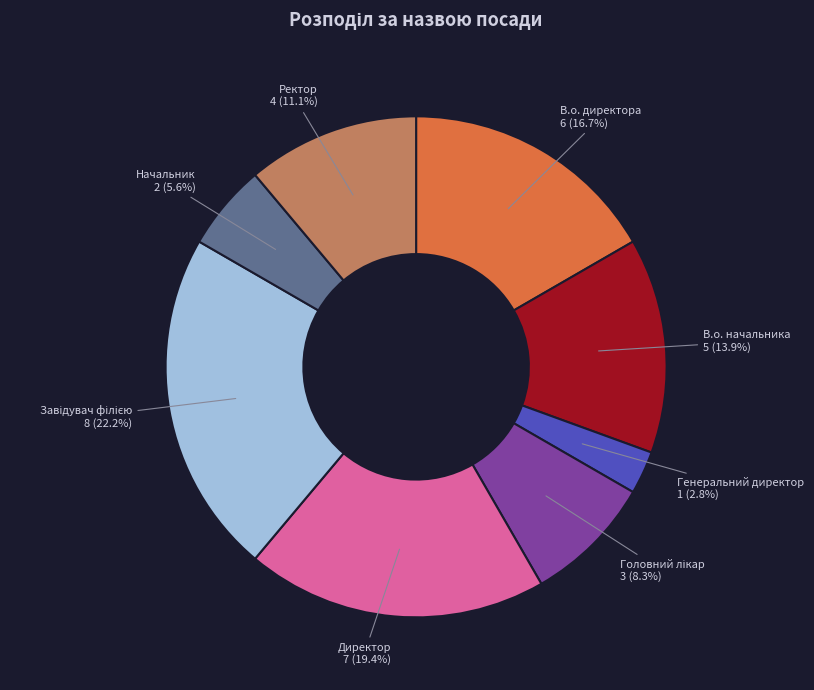

To the nearest percent, what is the combined percentage of В.о. начальника and Директор?

33%